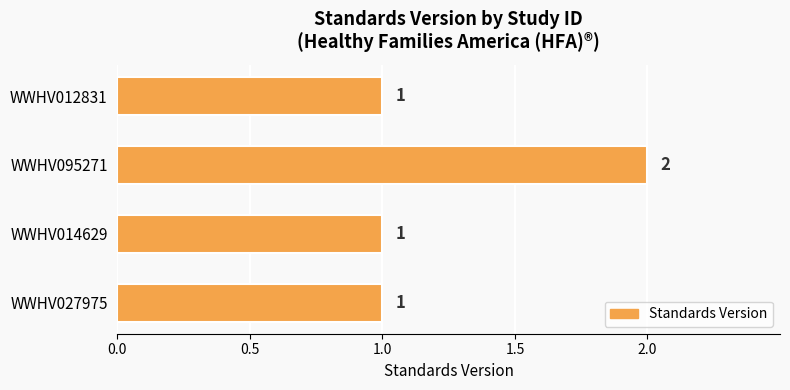

What is the minimum value shown in the chart?

1